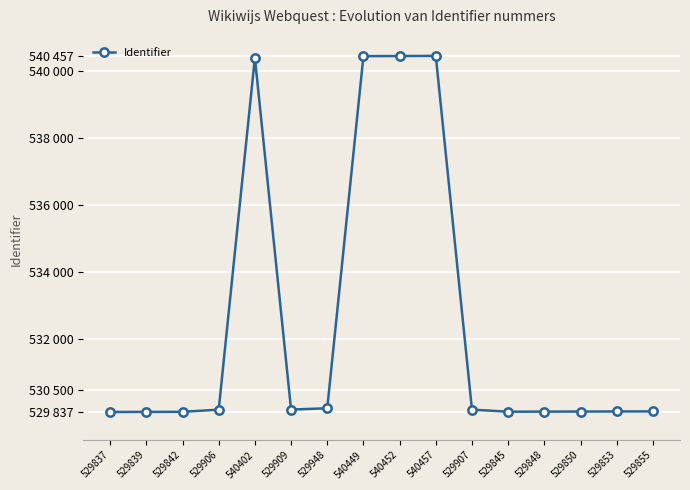

True or false: there are more than 0 points higher than both neighbors.

True